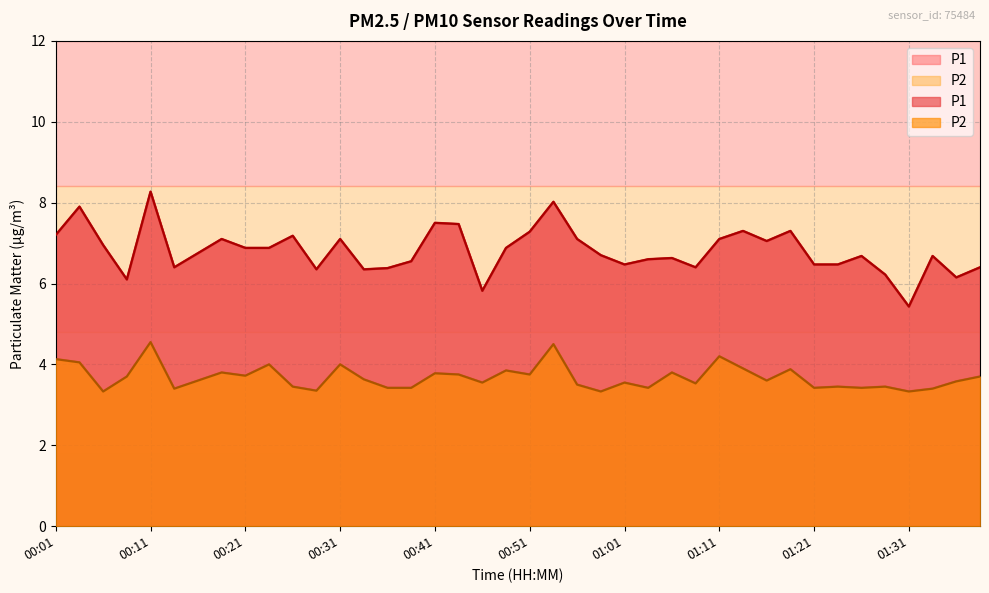

How many values in the P1 series are below 6?

2